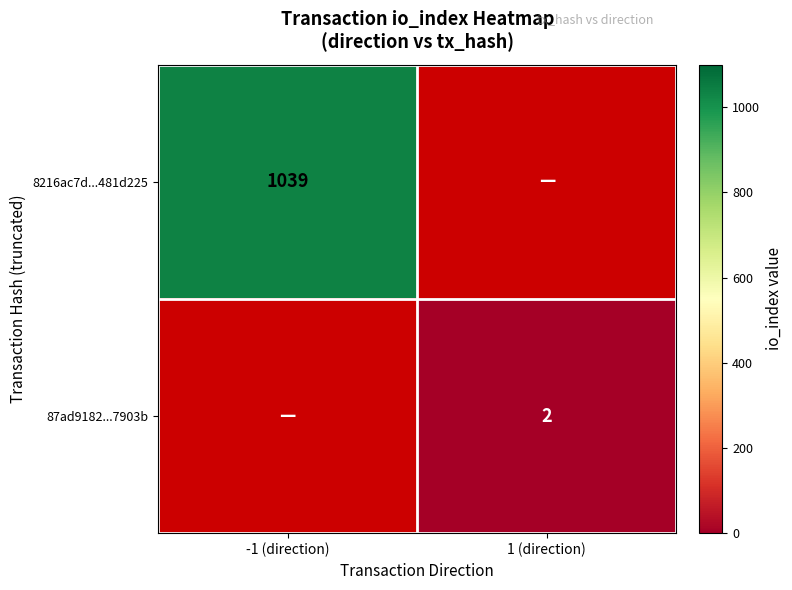

The 8216ac7d...481d225 series shows 318 at -1 (direction). True or false?

False